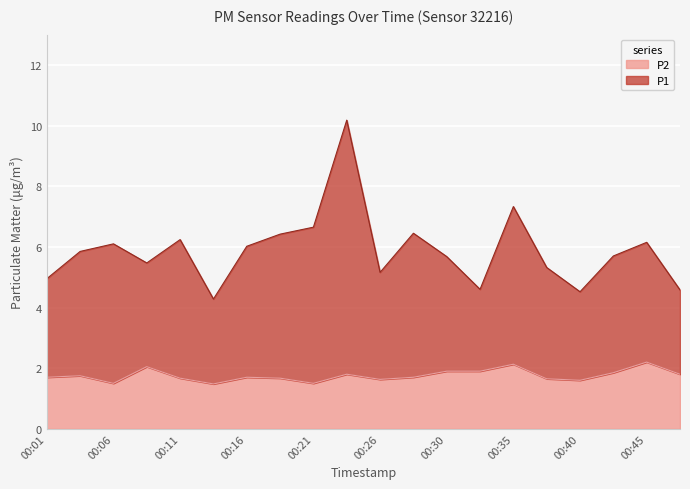

Where is the first local minimum for P2?

00:06